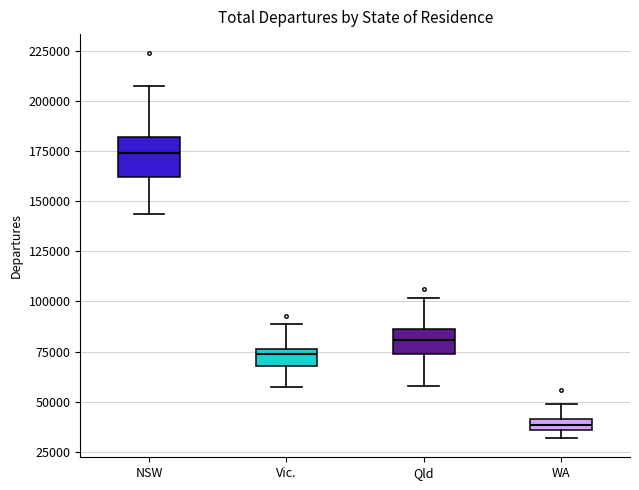

Which box is the tallest, from its lower edge to its upper edge?

NSW